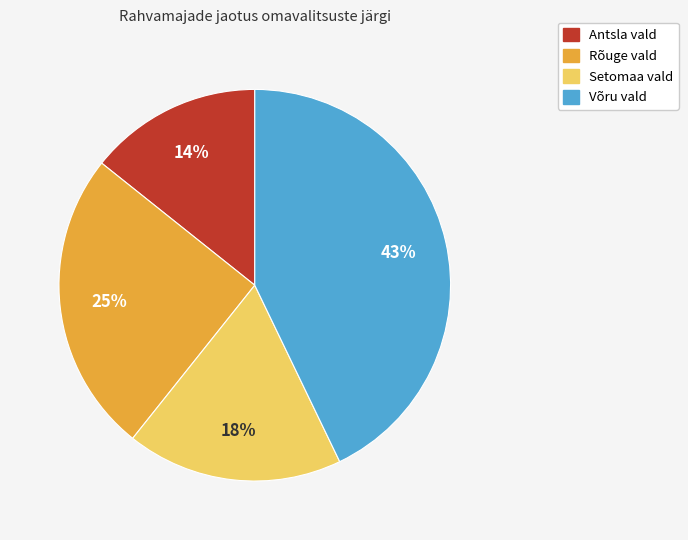

Is the sum of Antsla vald and Setomaa vald greater than half?

No